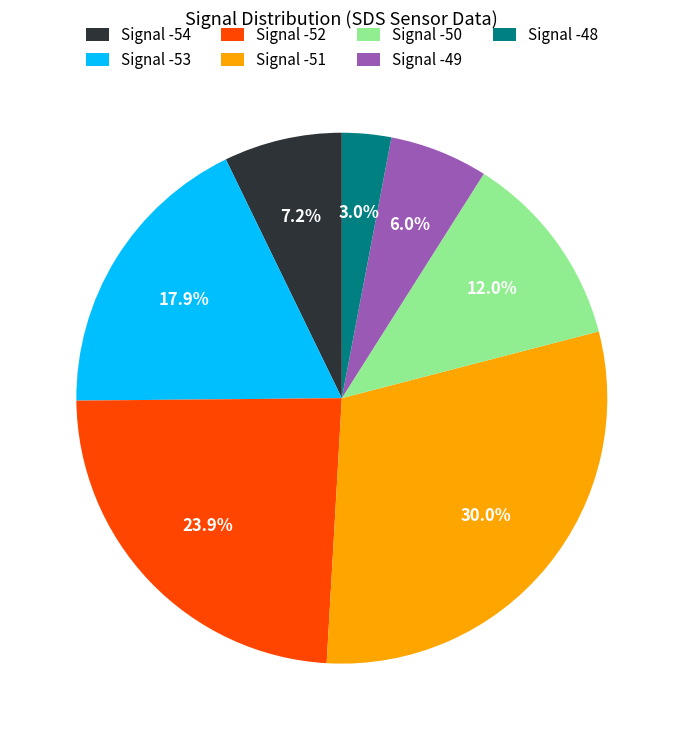

How many slices are in this pie chart?

7